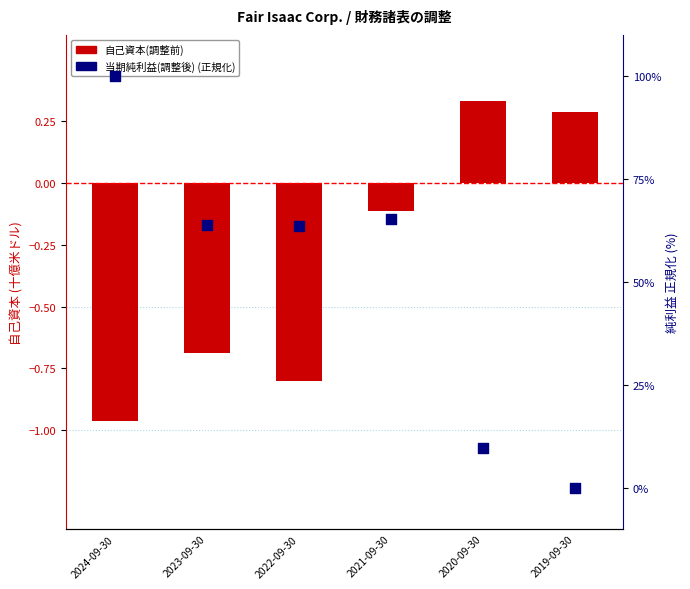

Which series has the largest Y range (max minus min)?

当期純利益(調整後) (正規化)